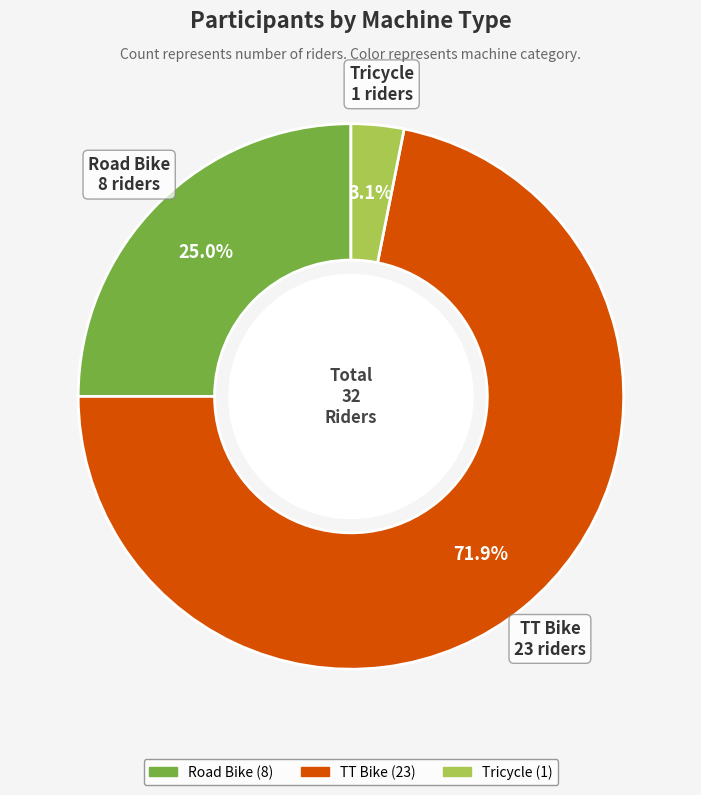

Rank the categories by value from highest to lowest.

TT Bike, Road Bike, Tricycle